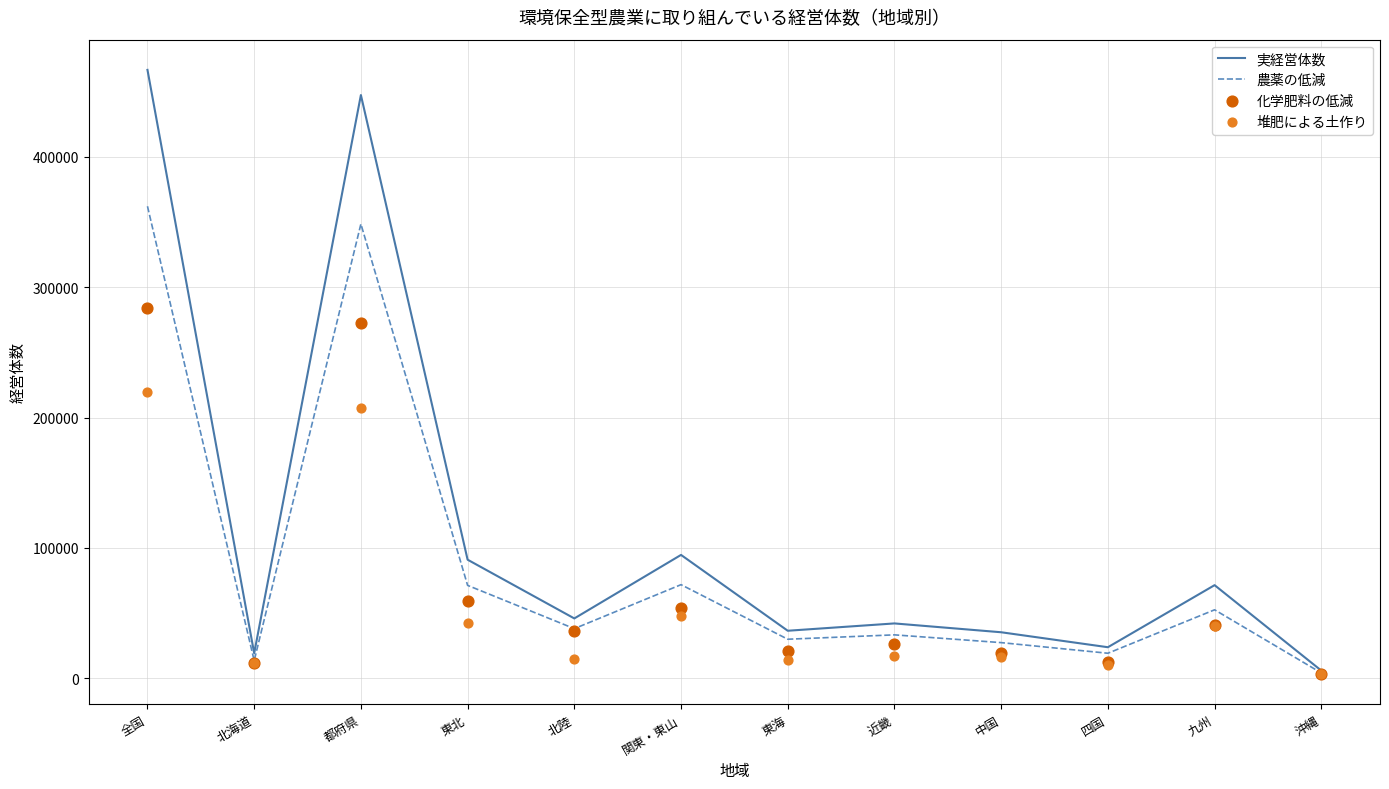

Is the value of 実経営体数 at 全国 greater than the value of 堆肥による土作り at 東海?

Yes